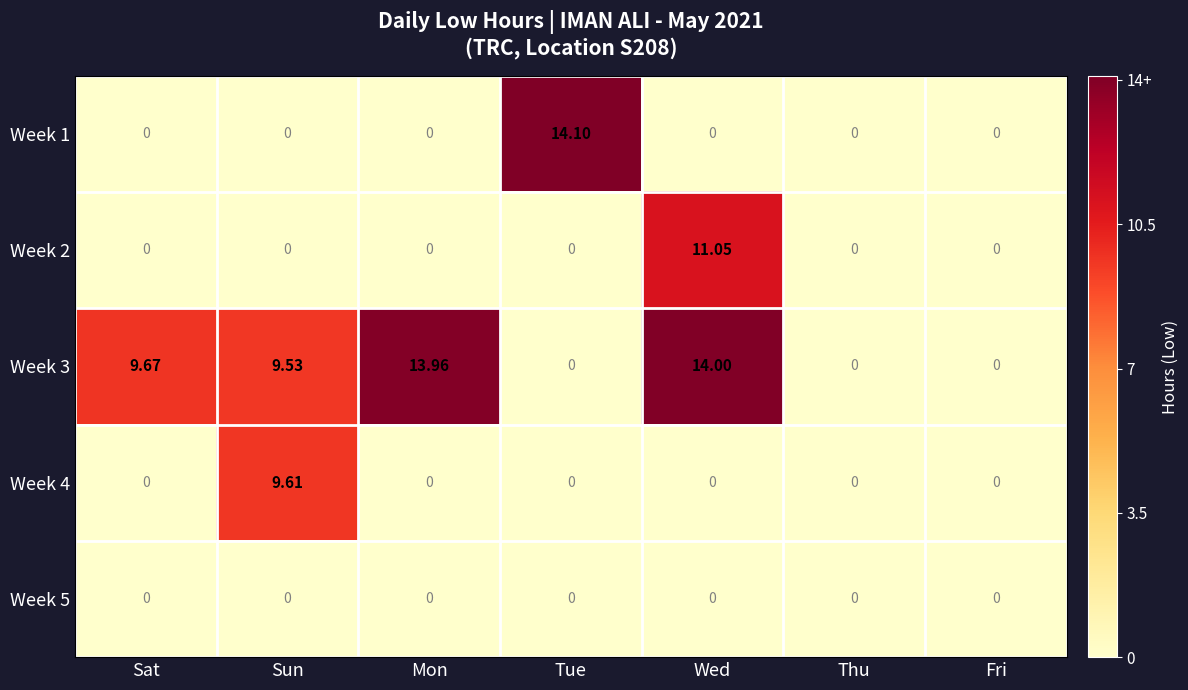

Is the value of Week 2 at Sat greater than the value of Week 3 at Wed?

No